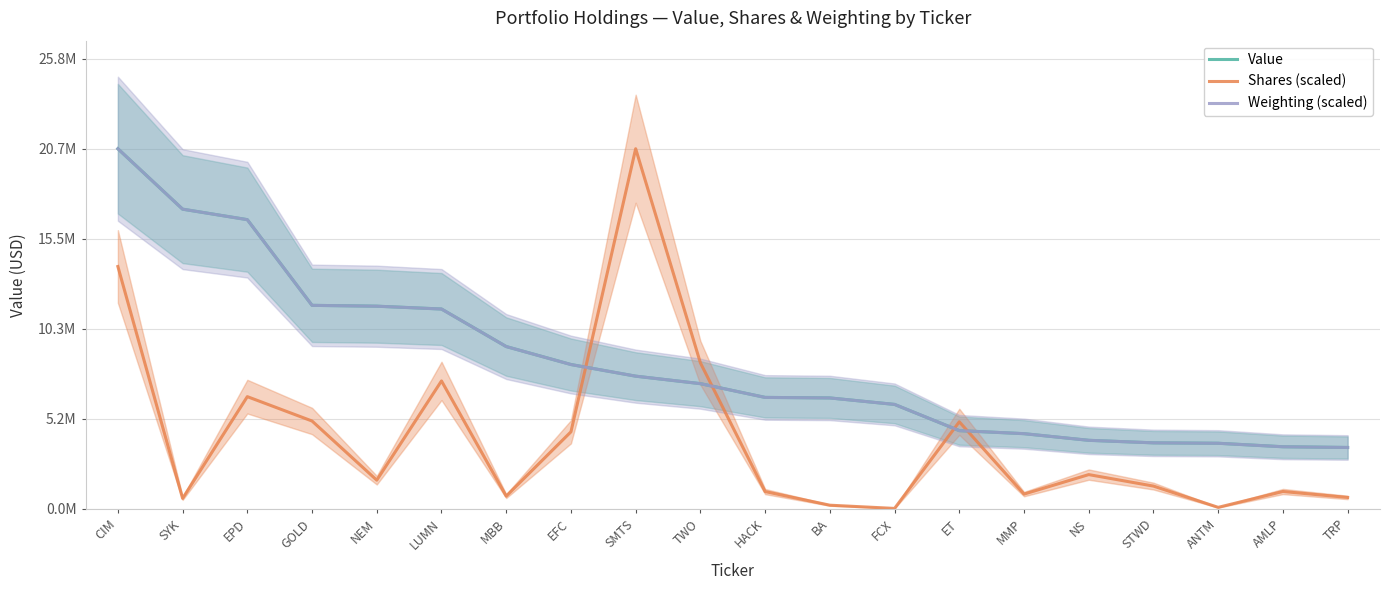

What is the difference between the second highest and minimum values in the Value series?

13679000.0